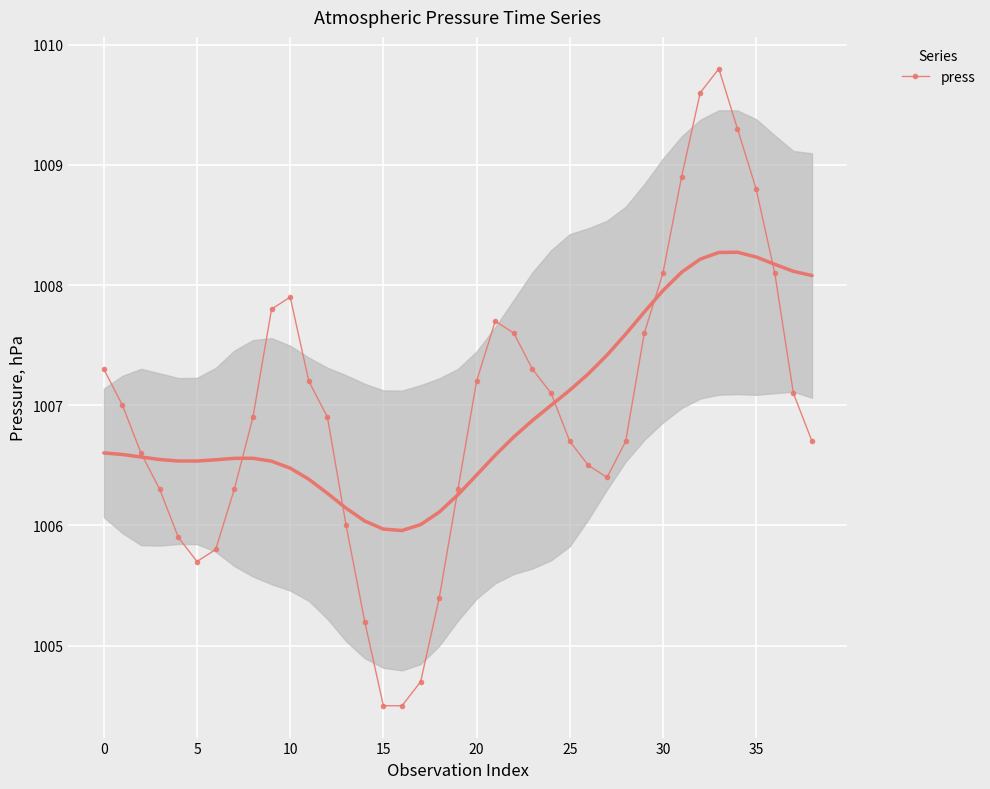

What is the maximum value for press?

1009.8